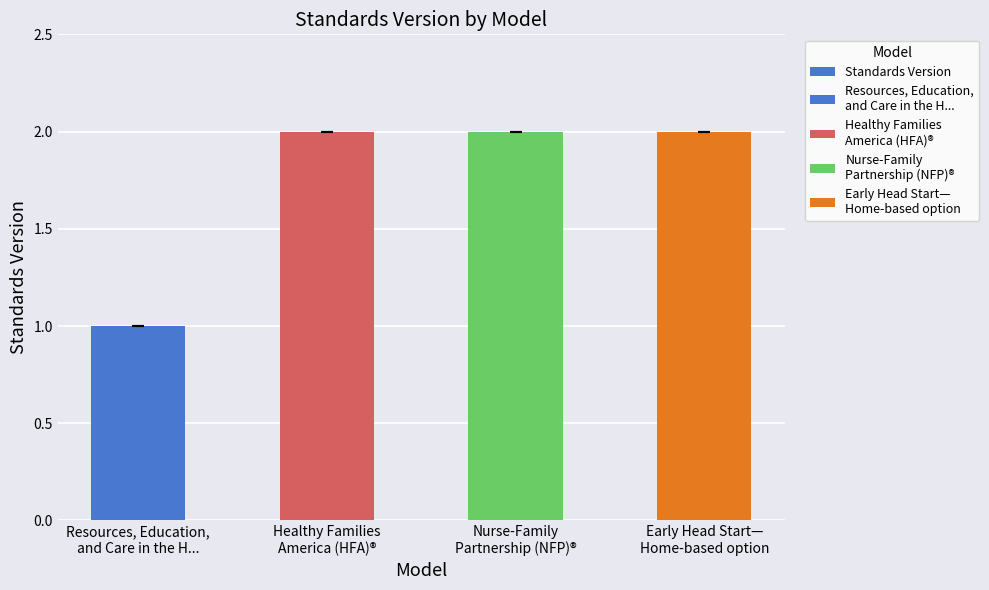

What is the smallest value displayed?

1